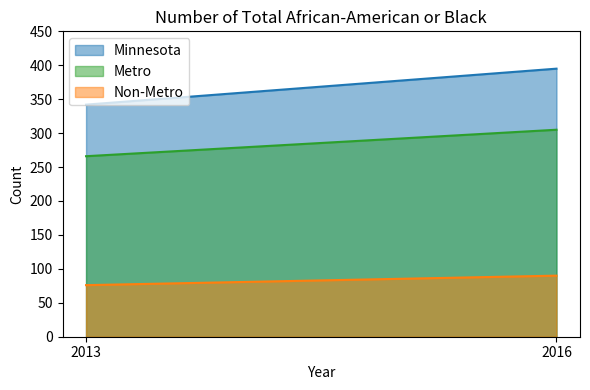

Rank the categories by Non-Metro value from lowest to highest.

2013, 2016